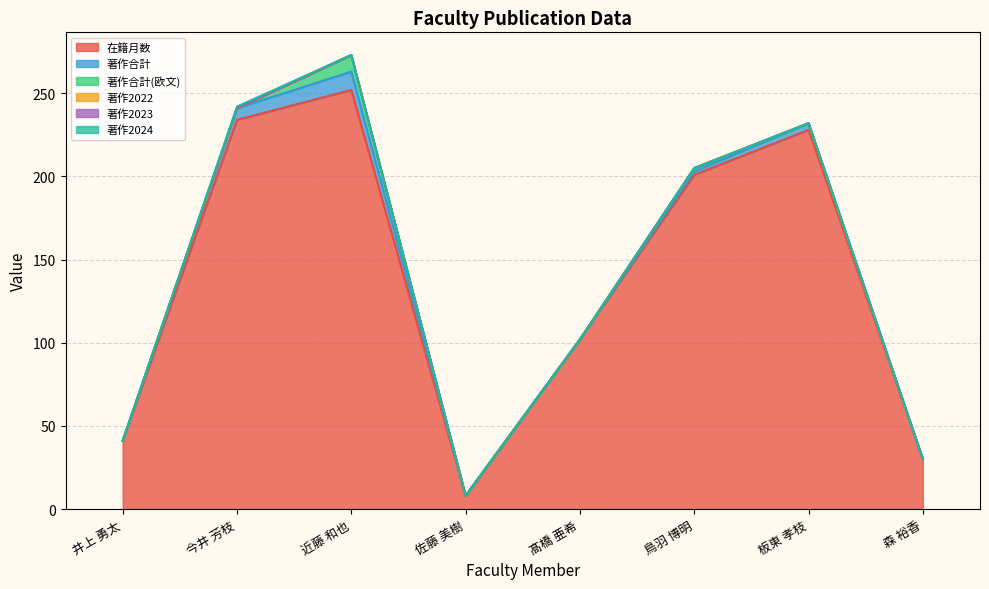

True or false: 著作2024 has more than 0 interior local peaks.

True